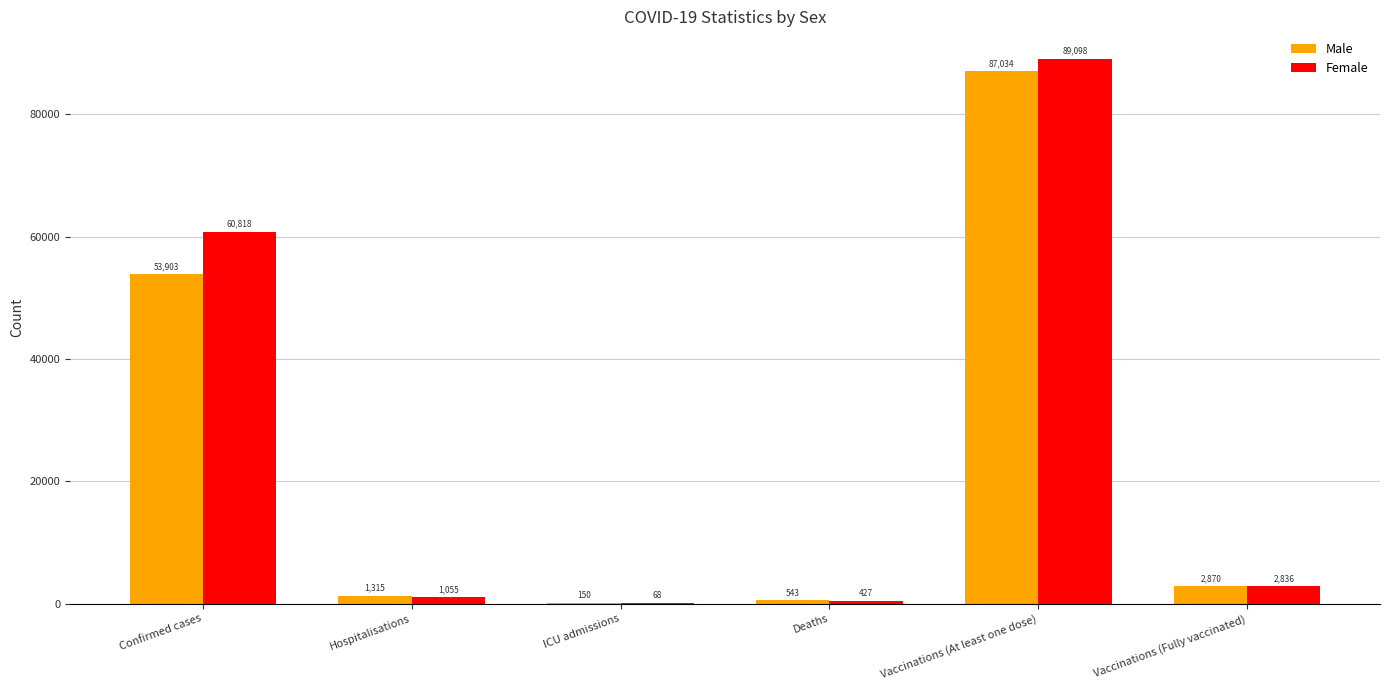

What value does the Male series have at Confirmed cases?

53902.6